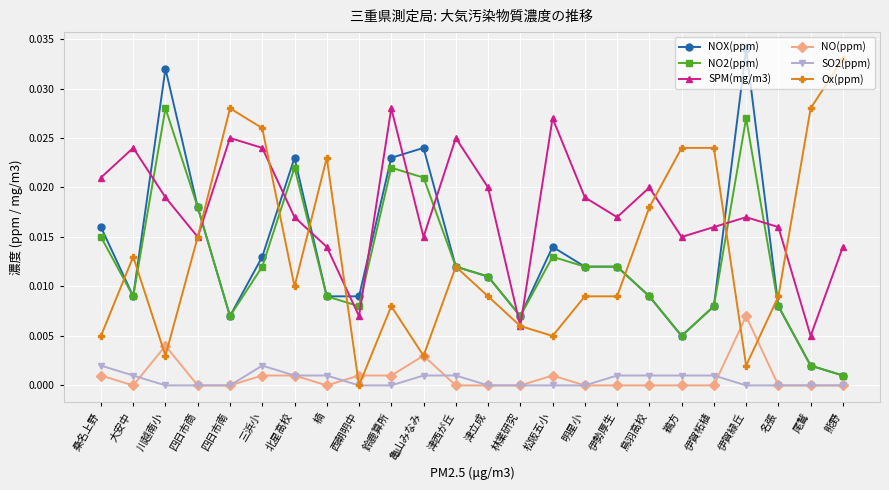

At which label does Ox(ppm) reach its peak?

熊野